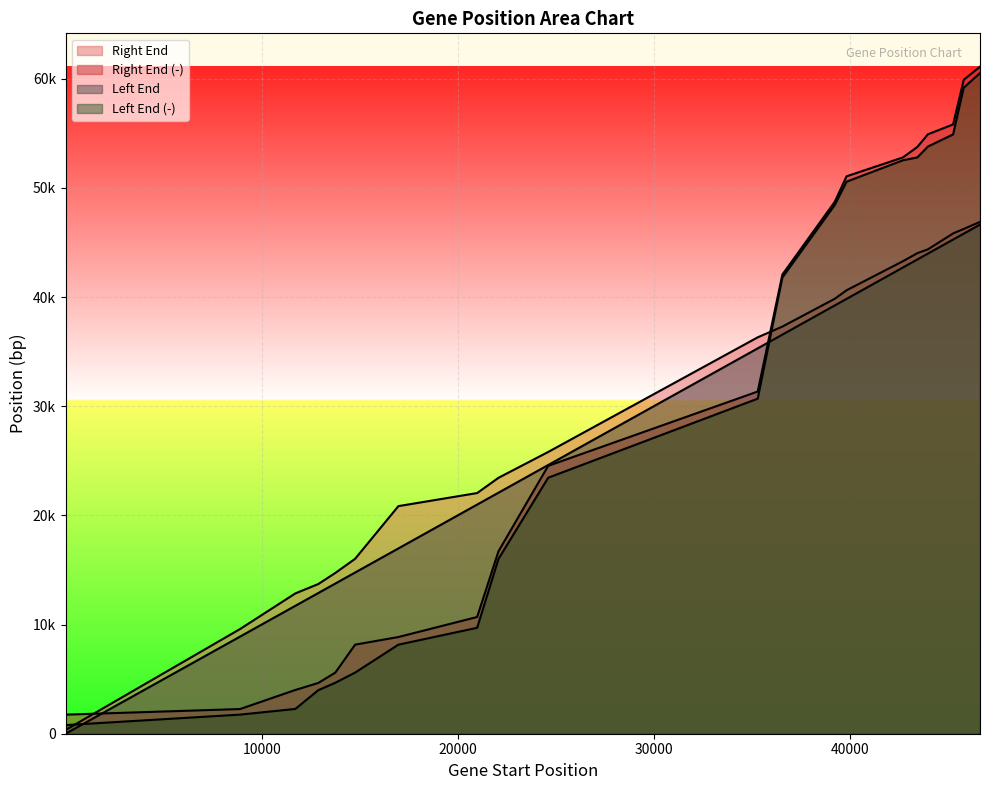

Where is Left End nearest to the value 23321?

22078